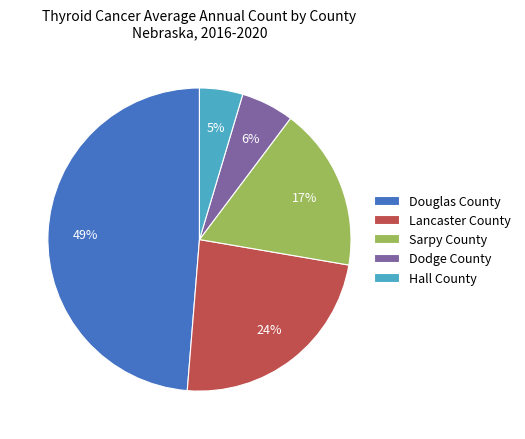

To the nearest percent, what is the average slice percentage?

20%